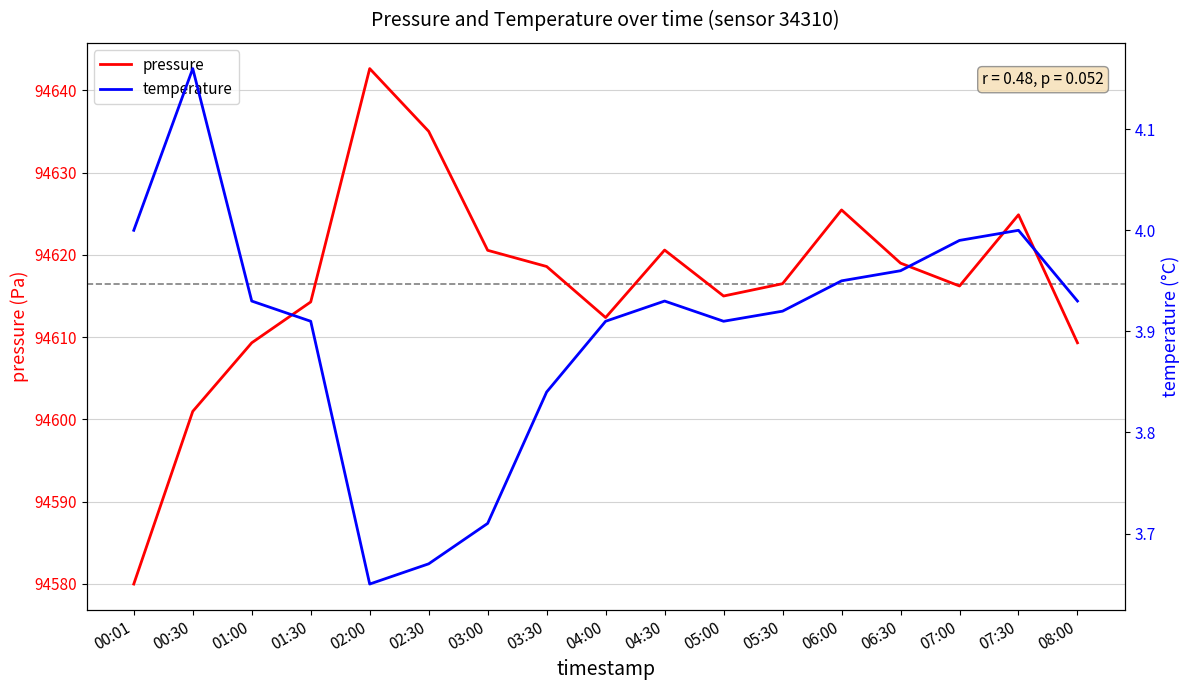

Reading left to right, what are all the values shown in this chart?

pressure: 94580.0	94601.0	94609.3	94614.3	94642.7	94635.0	94620.6	94618.6	94612.4	94620.6	94615.0	94616.5	94625.5	94619.0	94616.2	94624.9	94609.3
temperature: 4.0	4.2	3.9	3.9	3.6	3.7	3.7	3.8	3.9	3.9	3.9	3.9	4.0	4.0	4.0	4.0	3.9